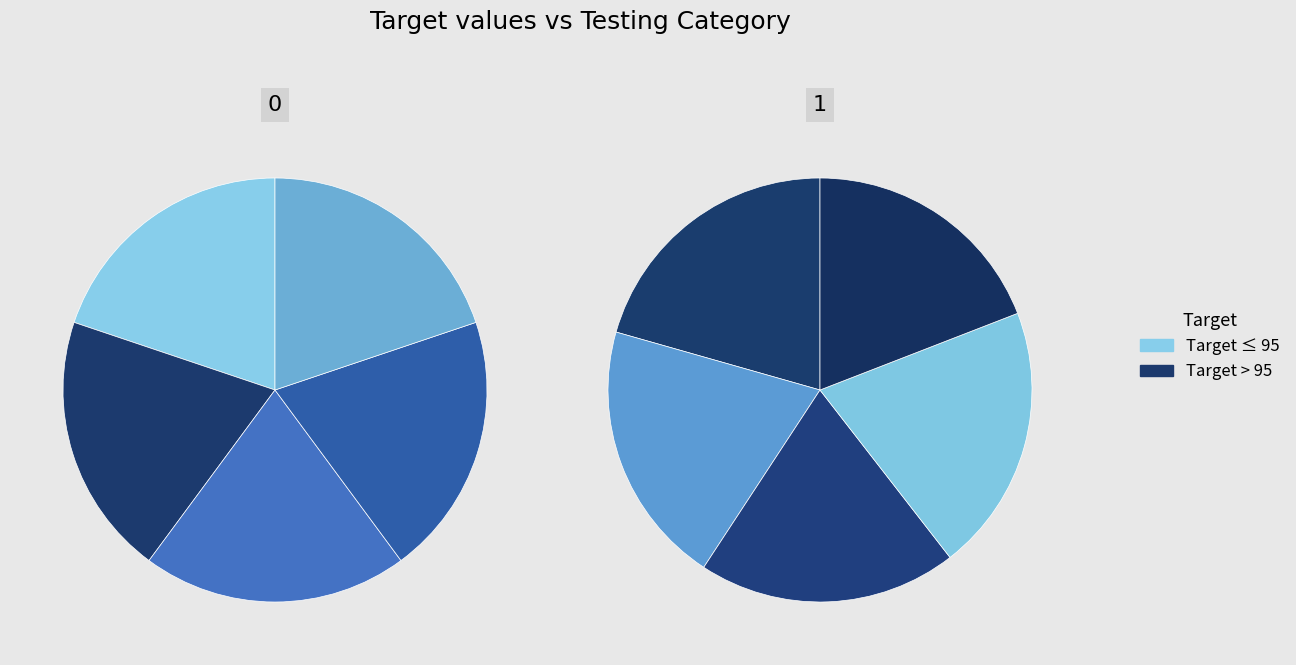

To the nearest percent, what is the average slice percentage?

10%